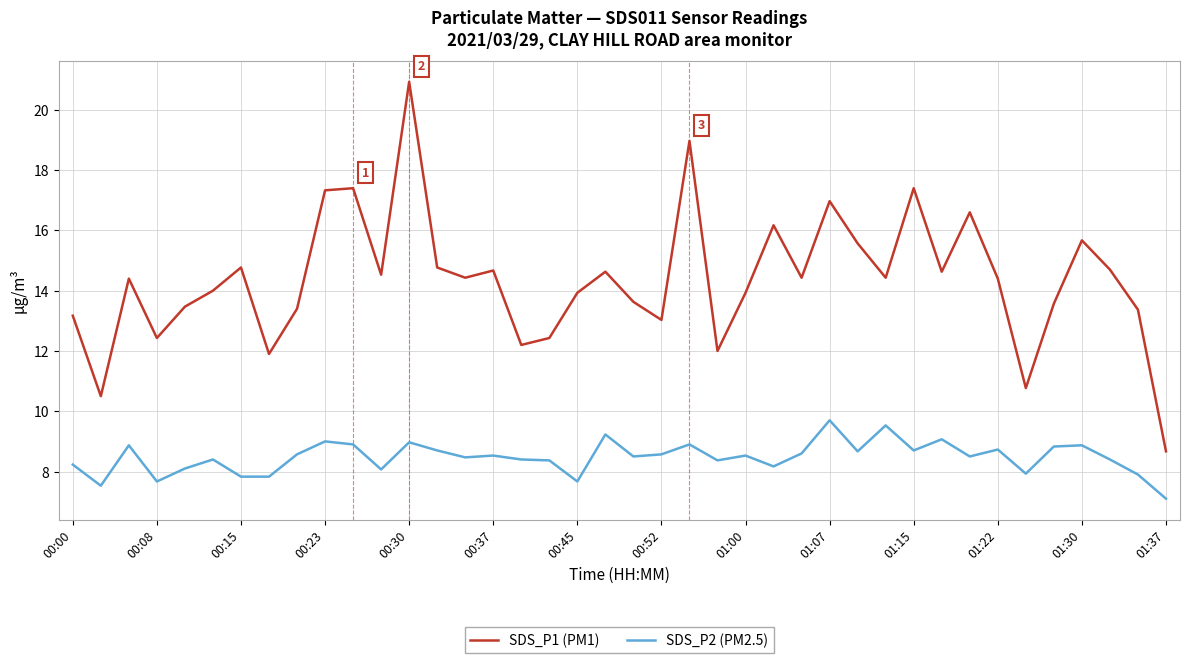

Which series has the largest range (max minus min)?

SDS_P1 (PM1)